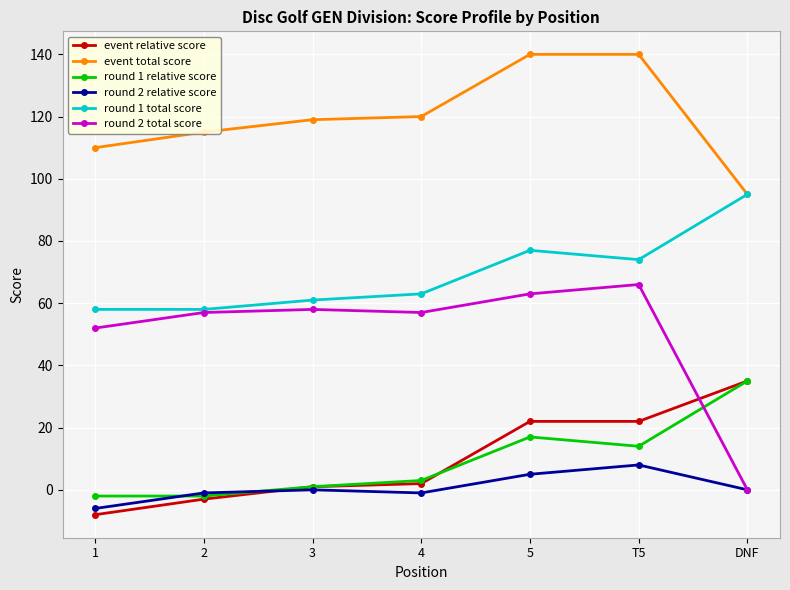

How many negative values does the round 1 relative score series have?

2